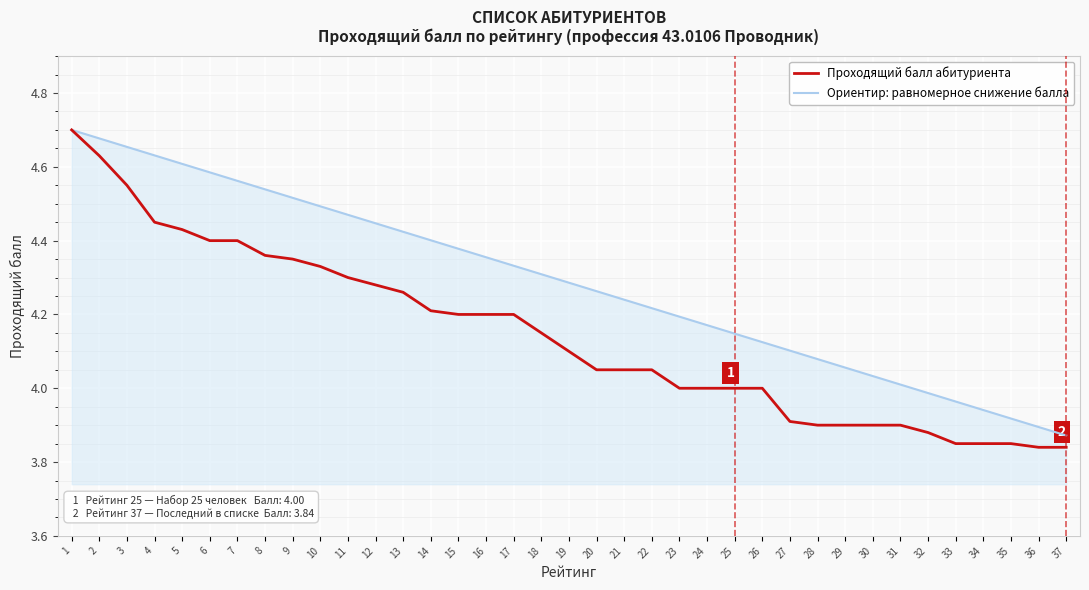

At which category does the chart reach its peak across all series?

1